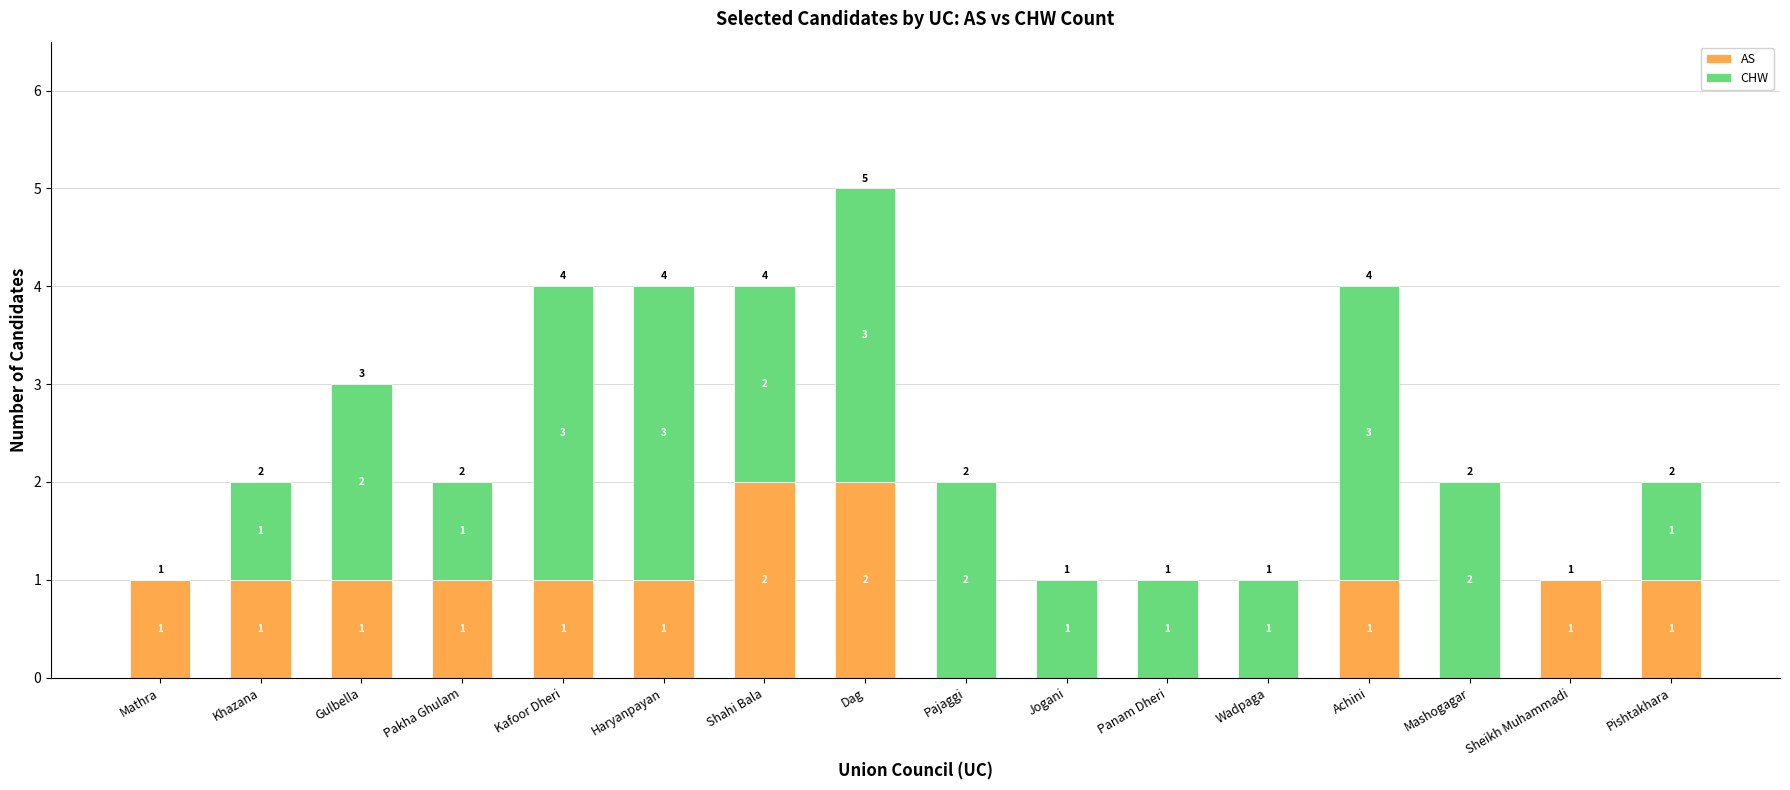

Is it true that AS equals 1 at Pakha Ghulam?

True